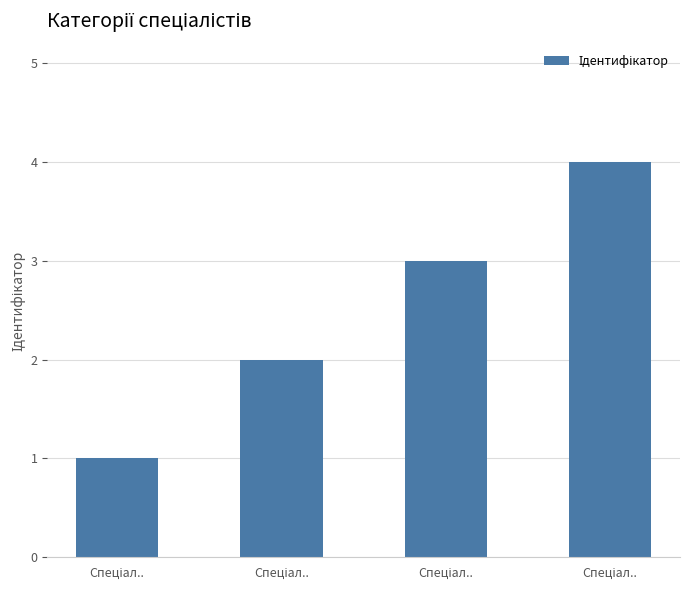

Does the chart contain any negative values?

No